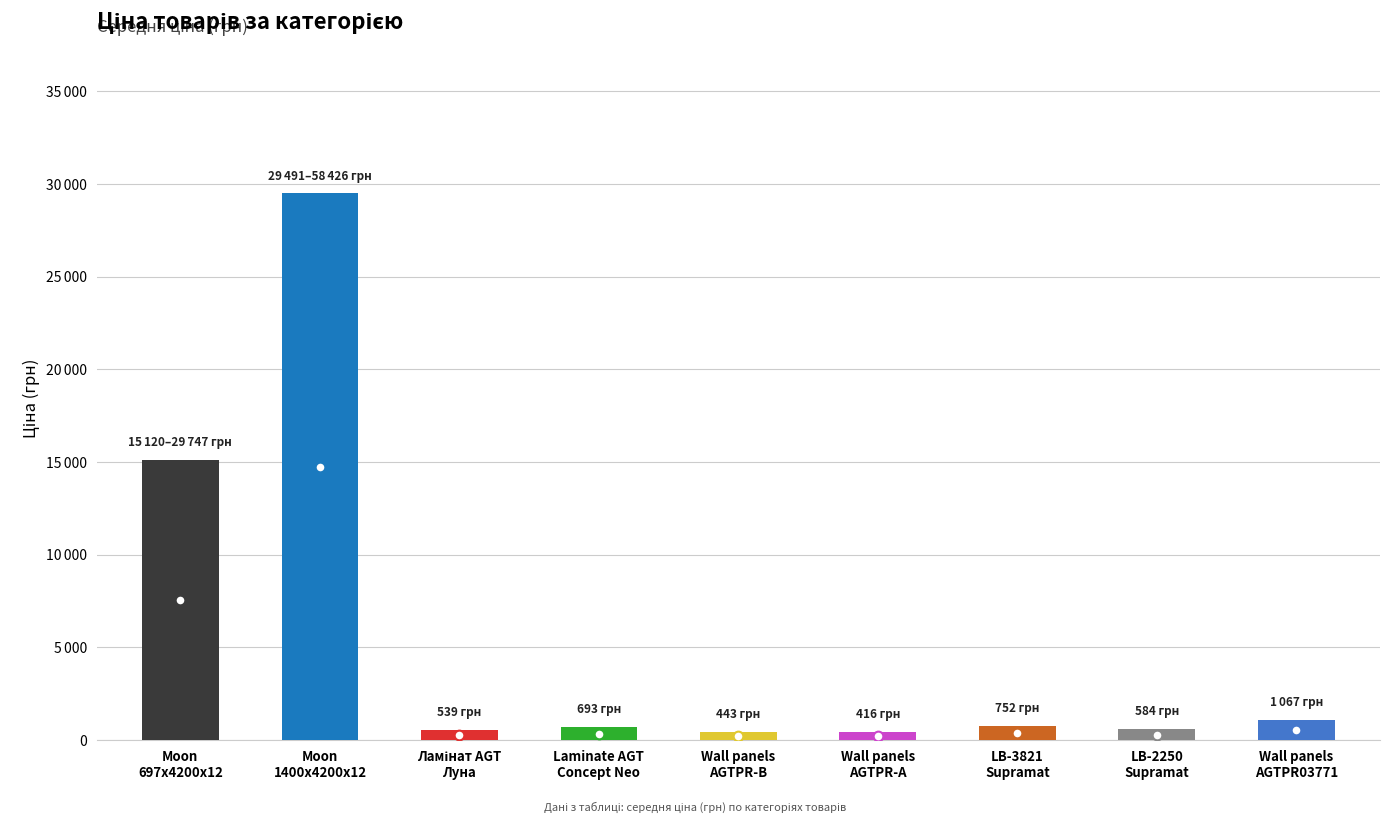

List the labels in order of Ціна (avg) value, largest first.

Moon 1400x4200x12mm, Moon 697x4200x12mm, Wall panels AGTPR03771 Supramat, Стінові панелі LB-3821, Laminate AGT Concept Neo Series, Стінові панелі LB-2250, Ламінат AGT Луна, Wall panels AGTPR03771-B, Wall panels AGTPR03771-А